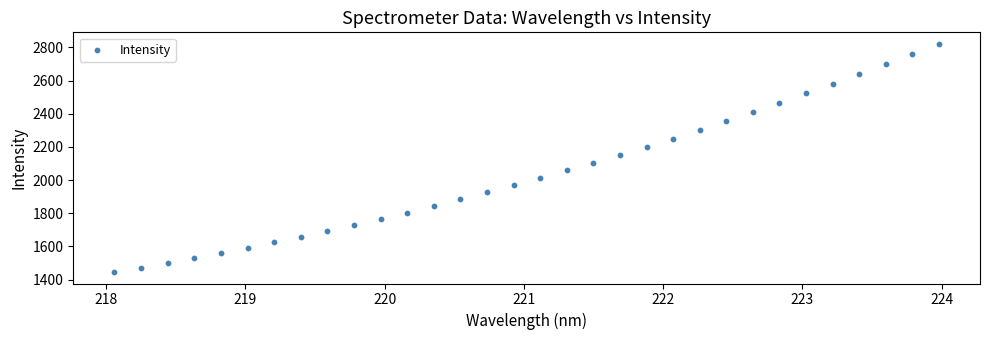

What is the range of Y values (max minus min)?

1376.7